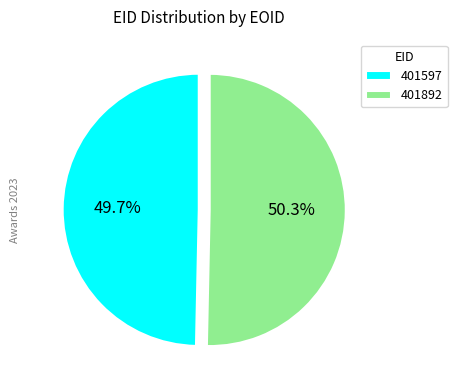

What percentage is the 401597 slice, to the nearest percent?

50%